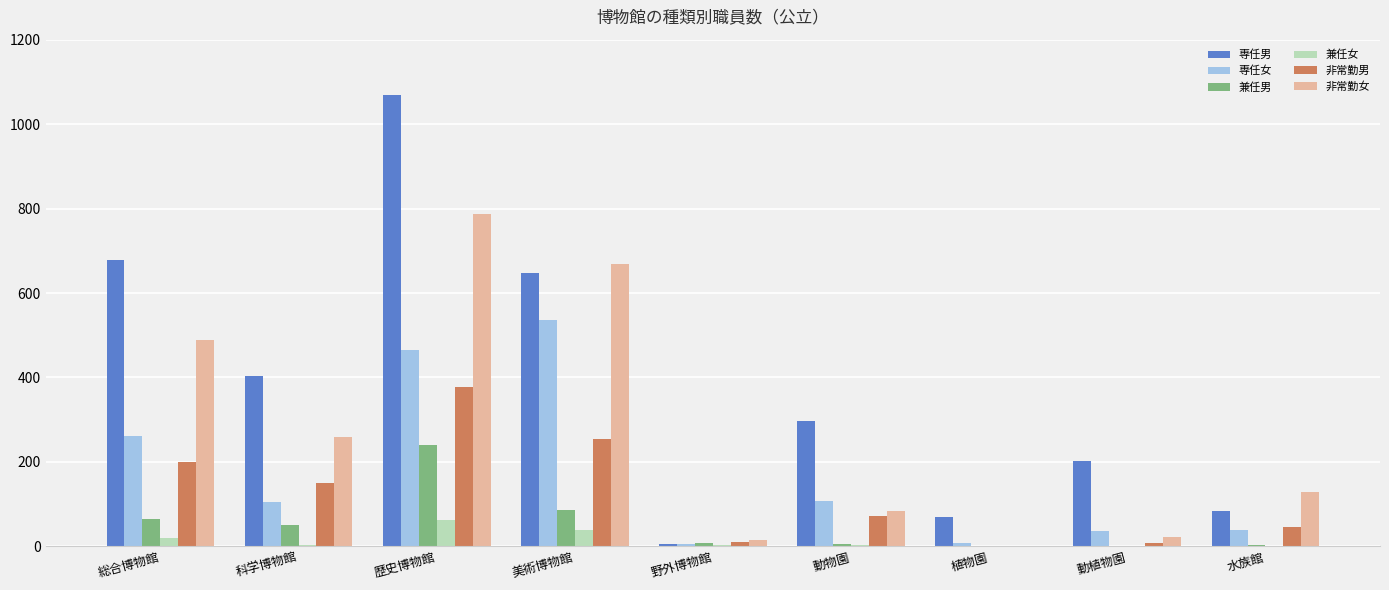

Which series changed the most between 植物園 and 動植物園?

専任男